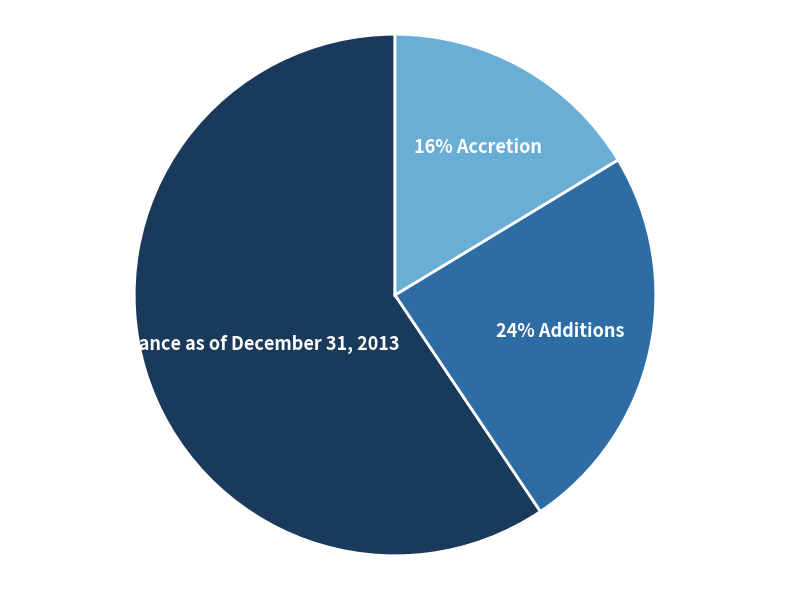

To the nearest percent, what is the difference between the largest and smallest slice percentages?

43%